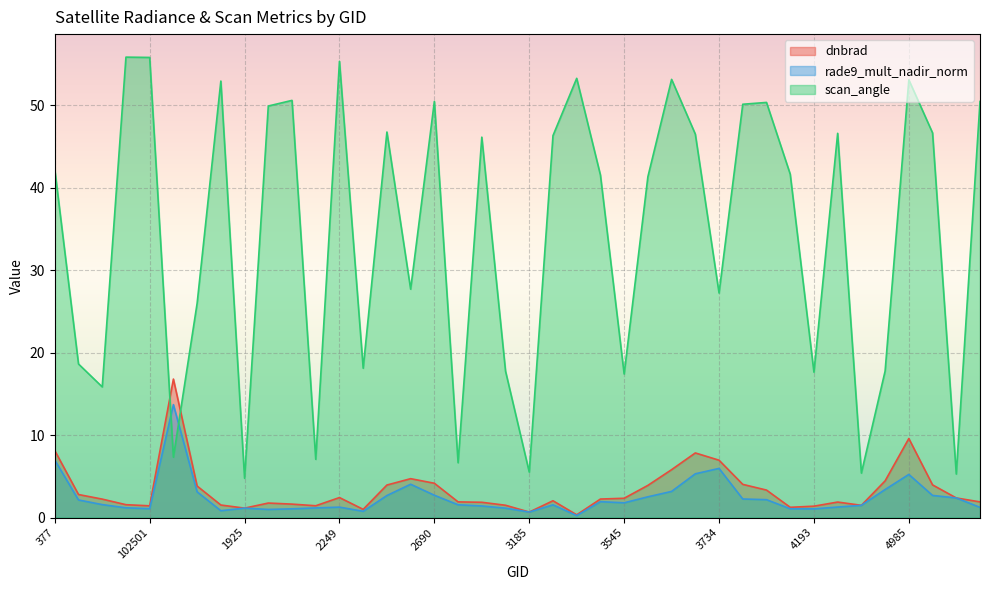

Reading left to right, transcribe all the data shown in this chart.

dnbrad: 8.1	2.8	2.2	1.6	1.4	16.8	3.8	1.5	1.1	1.8	1.6	1.4	2.4	1.0	3.9	4.7	4.2	1.9	1.9	1.5	0.7	2.0	0.3	2.2	2.3	3.9	5.8	7.8	7.0	4.0	3.3	1.2	1.4	1.9	1.5	4.5	9.6	4.0	2.4	1.9
rade9_mult_nadir_norm: 7.0	2.1	1.6	1.2	1.1	13.7	3.1	0.8	1.1	1.0	1.1	1.2	1.3	0.8	2.7	4.0	2.7	1.6	1.4	1.1	0.7	1.5	0.2	1.9	1.8	2.5	3.2	5.3	6.0	2.3	2.2	1.1	1.1	1.3	1.5	3.4	5.2	2.7	2.4	1.2
scan_angle: 42.2	18.6	15.8	55.8	55.8	7.3	26.0	52.9	4.8	49.9	50.6	7.1	55.3	18.1	46.8	27.7	50.5	6.6	46.1	17.8	5.5	46.3	53.3	41.5	17.4	41.3	53.1	46.5	27.2	50.1	50.3	41.6	17.6	46.6	5.4	17.8	53.1	46.6	5.3	50.5